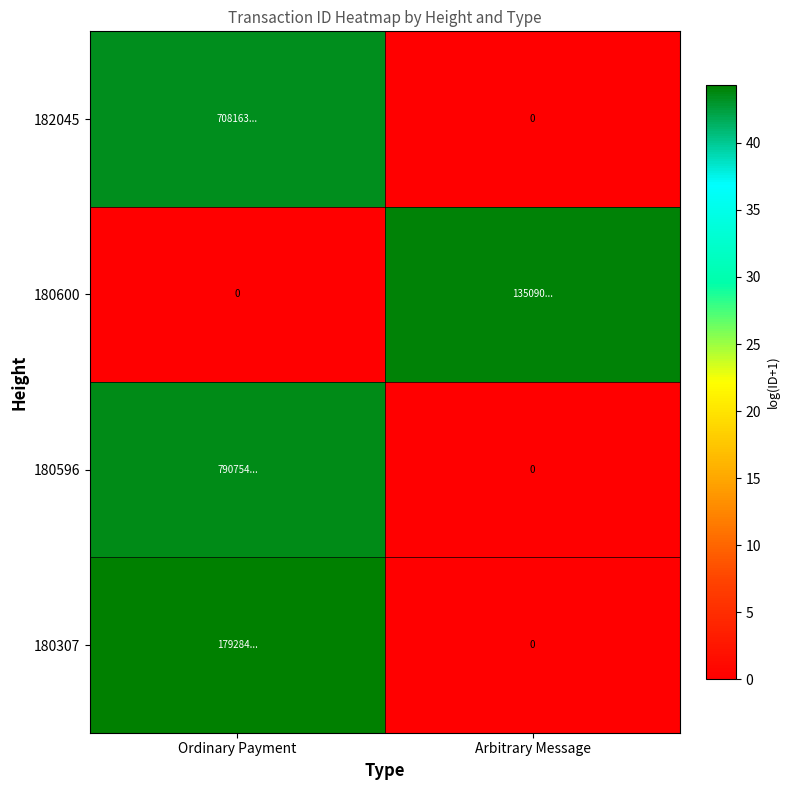

At which label is 180596 closest to 21?

Arbitrary Message